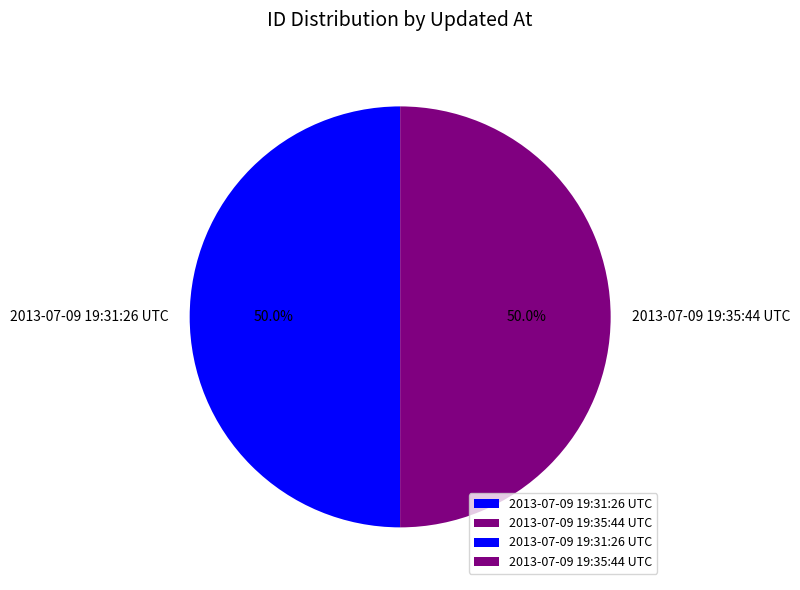

How many segments does this pie chart have?

2